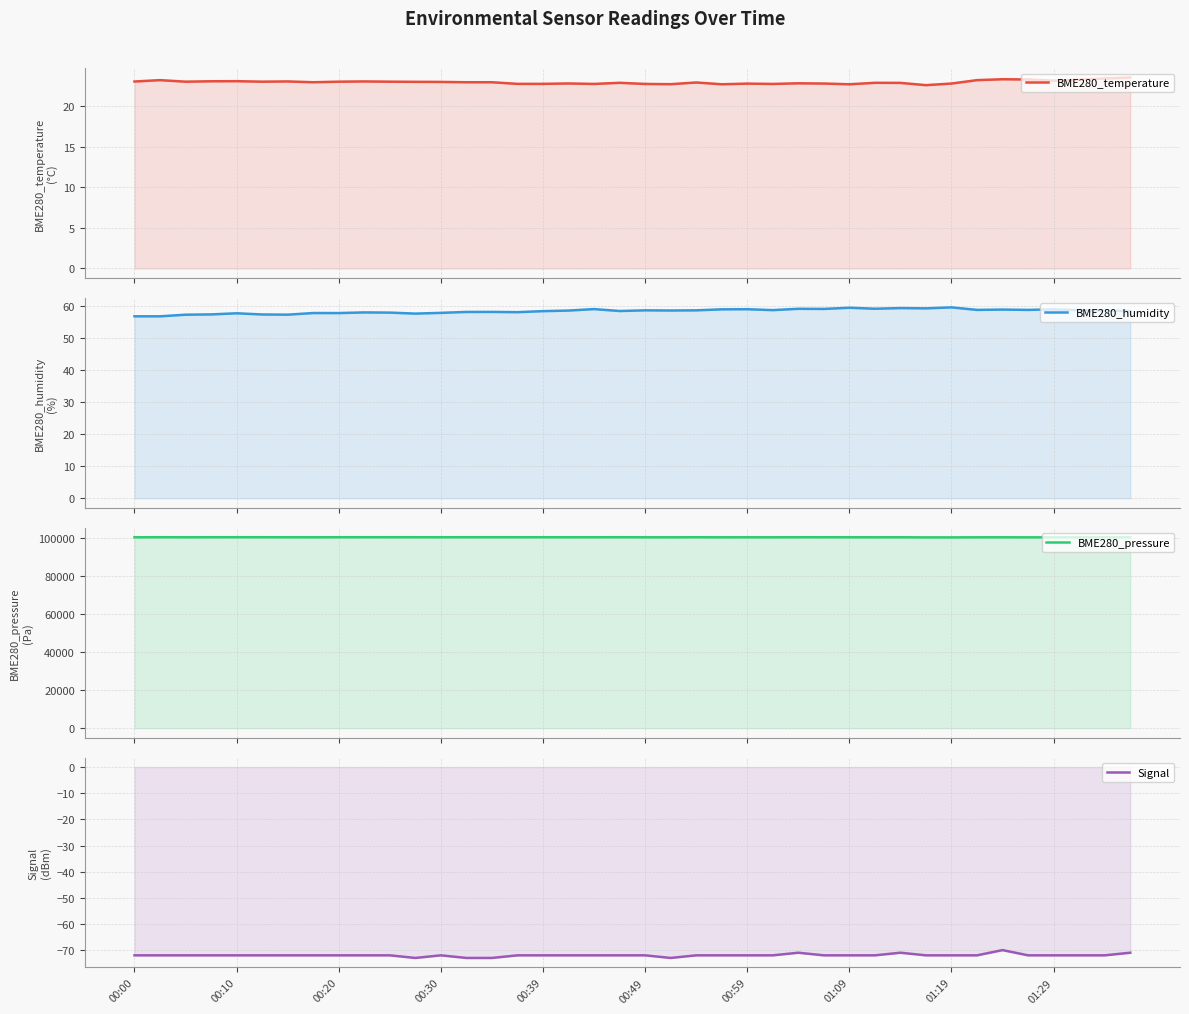

What value does the BME280_temperature series have at 29?

22.9